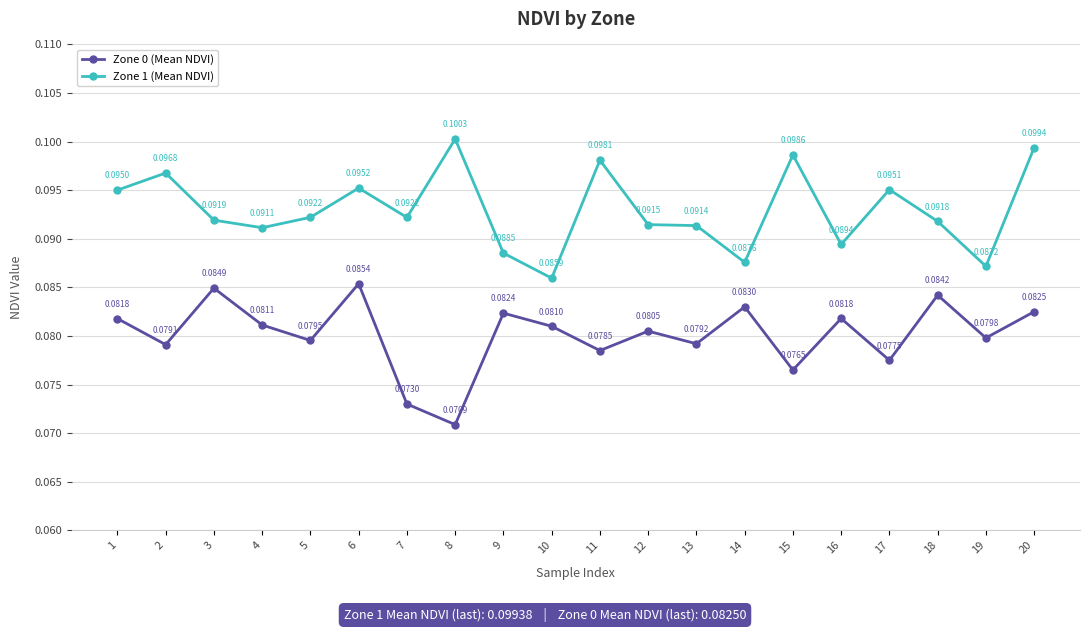

Which category has the lowest value across all series?

8